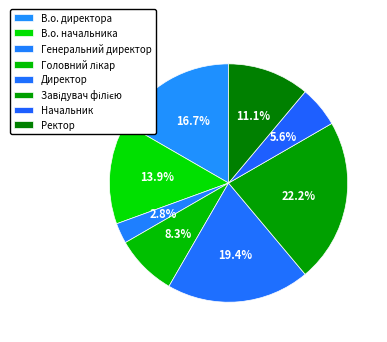

How many segments does this pie chart have?

8